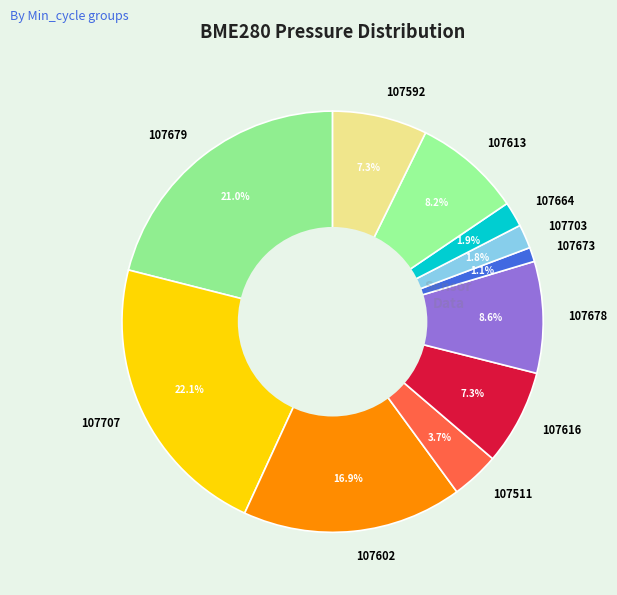

To the nearest percent, what percentage of the pie is 107616?

7%